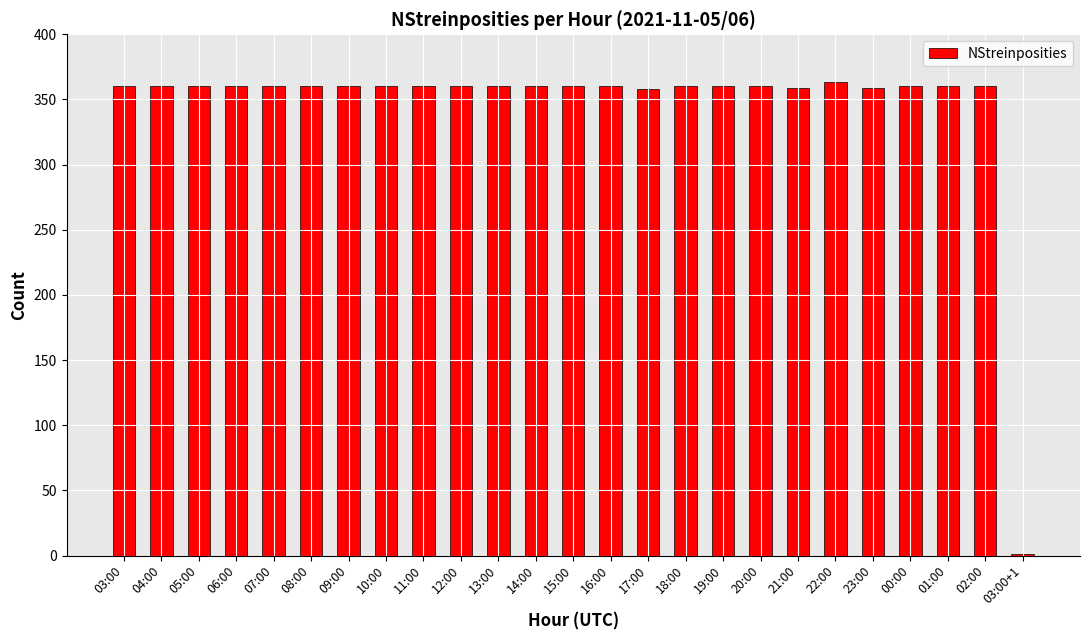

The chart shows a value of 360 at 18:00. True or false?

True